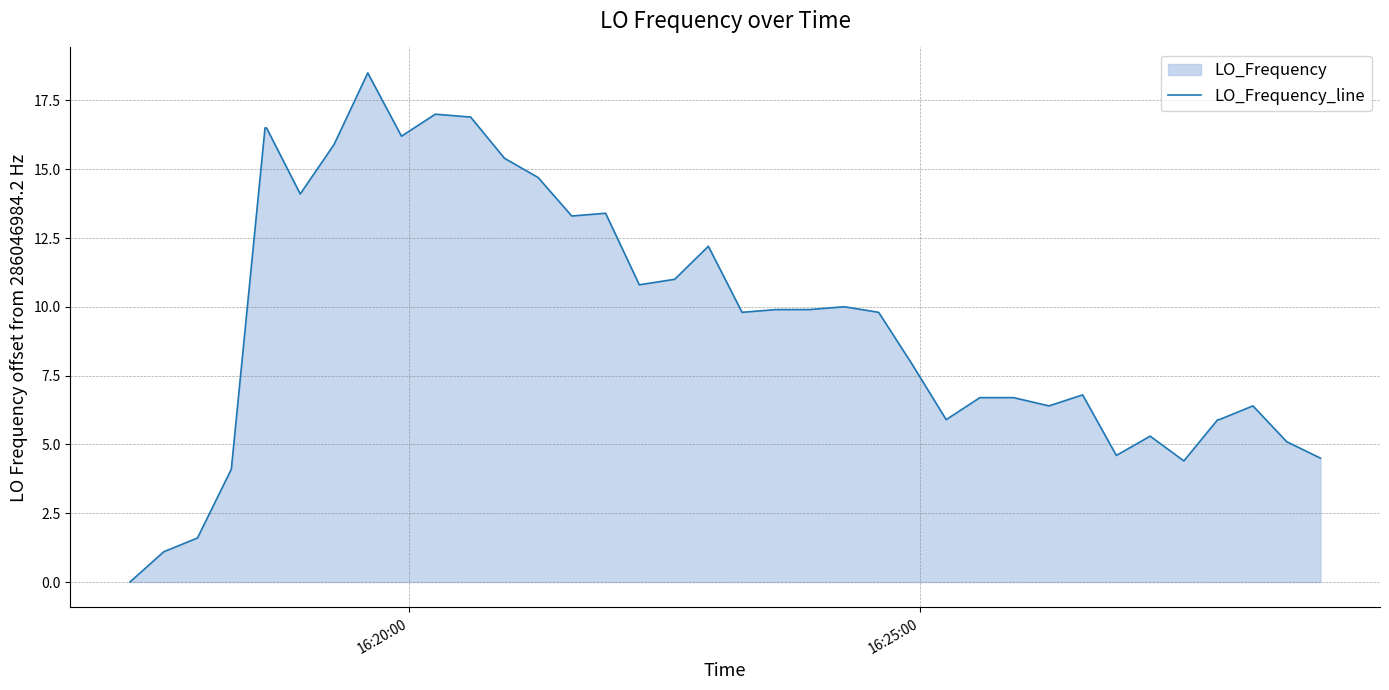

What is the greatest value displayed?

18.5